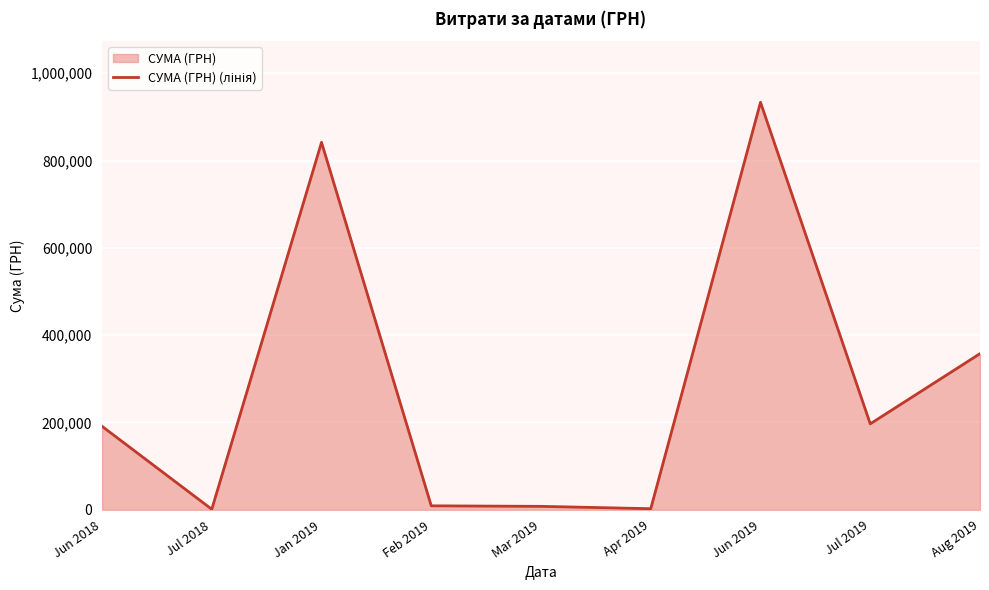

The value at Jun 2018 is 191243.3. True or false?

True